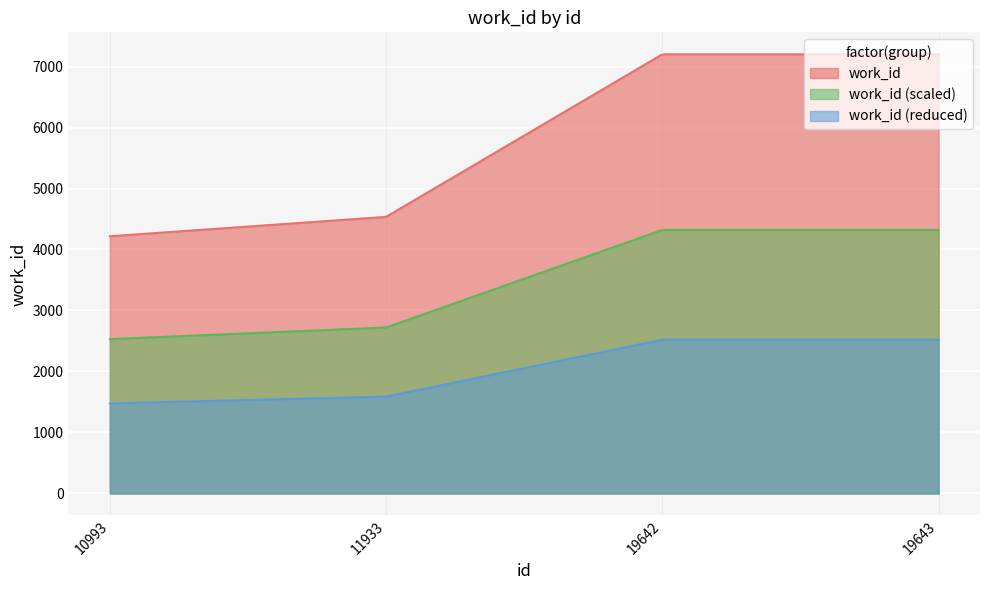

True or false: the data shows 7201 at 19643.

True